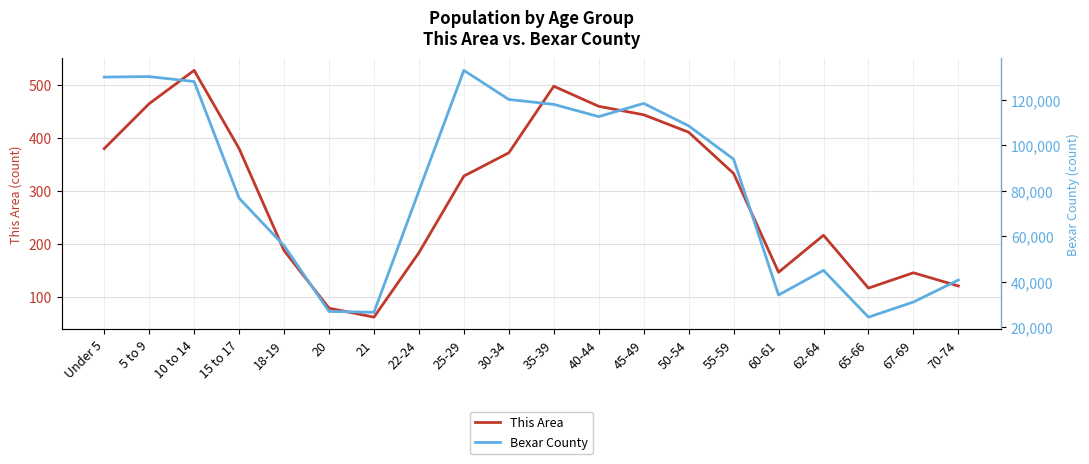

How many interior local valleys does the This Area series have?

3